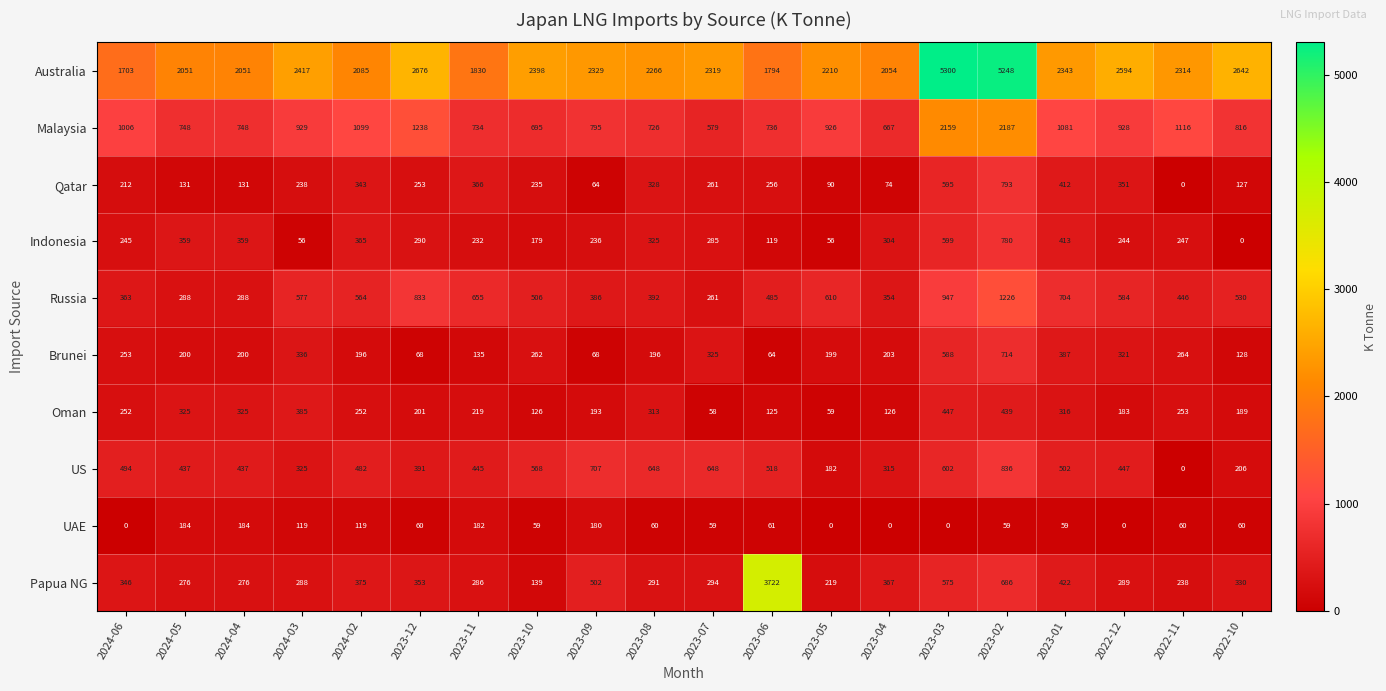

What is the total value across all series at 2024-06?

4874